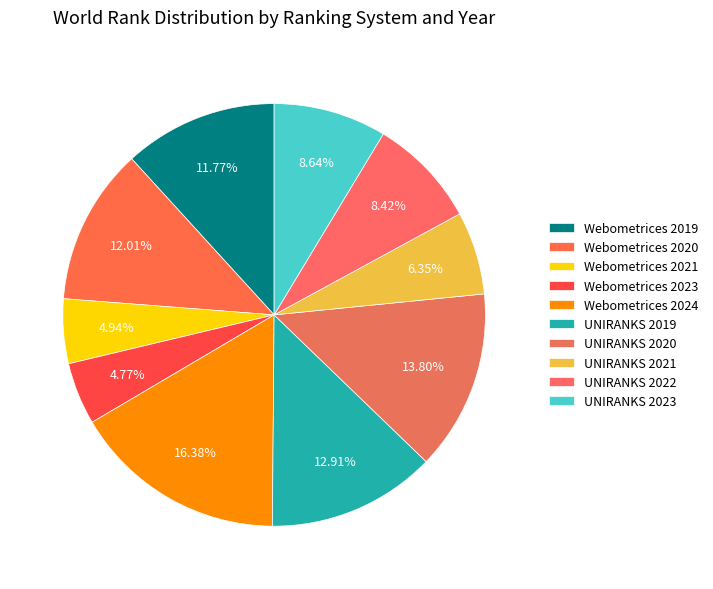

Count the number of slices in the pie.

10